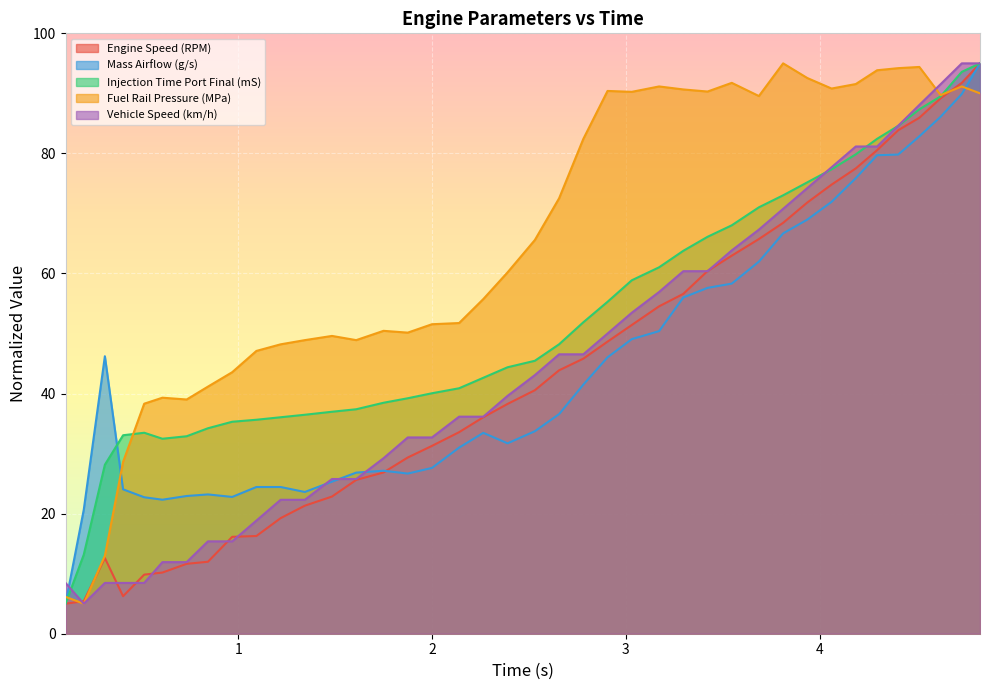

Which series has the largest total across all categories?

Fuel Rail Pressure (MPa)